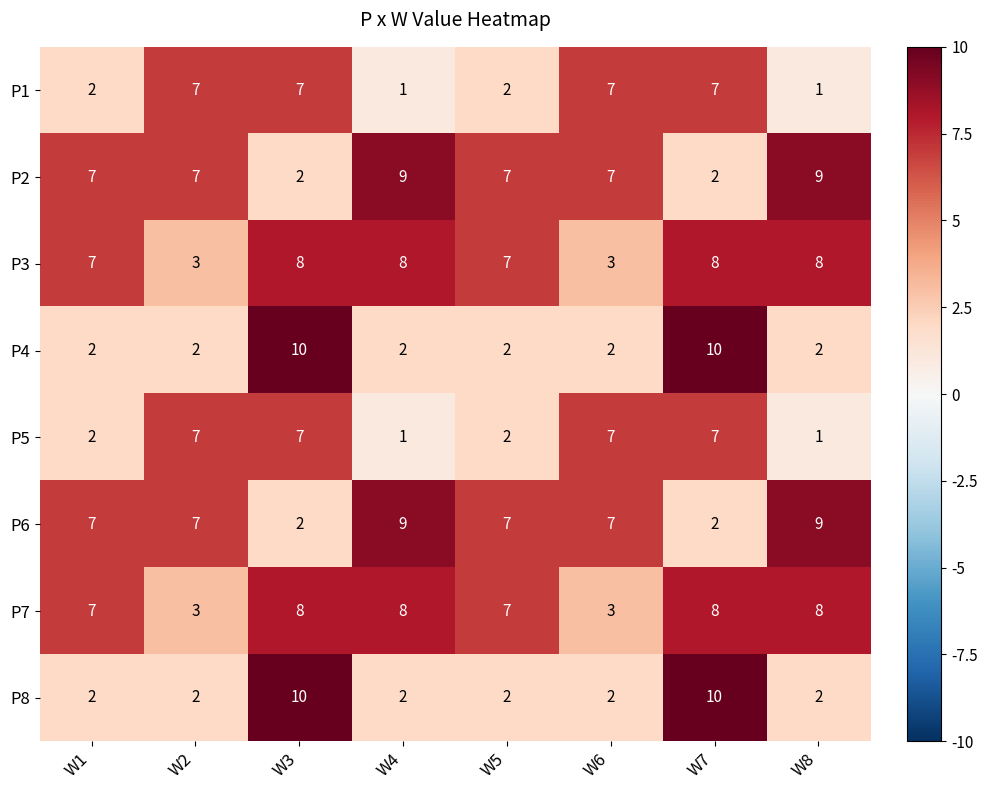

Read the P7 value at W1.

7